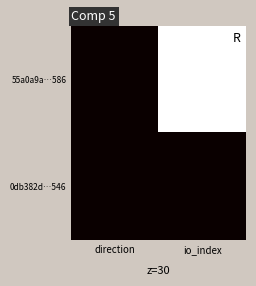

List the series in order of their overall mean, lowest first.

0db382d…546, 55a0a9a…586